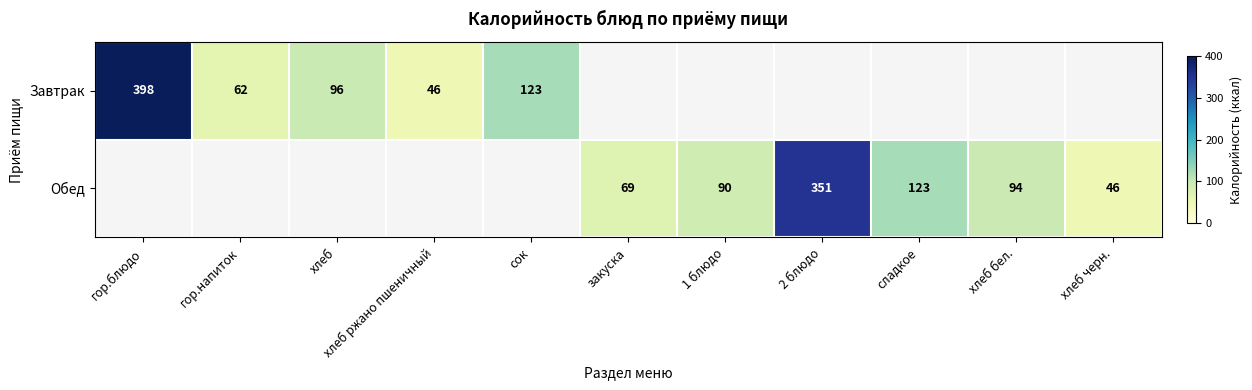

Is it true that Завтрак equals 80 at хлеб ржано пшеничный?

False